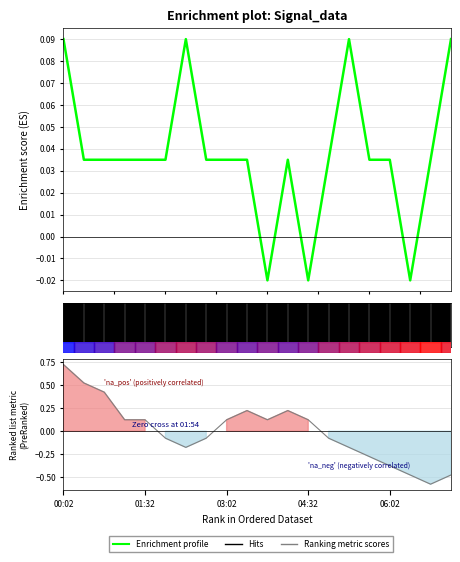

True or false: Ranking metric scores and Enrichment profile intersect in this chart.

True